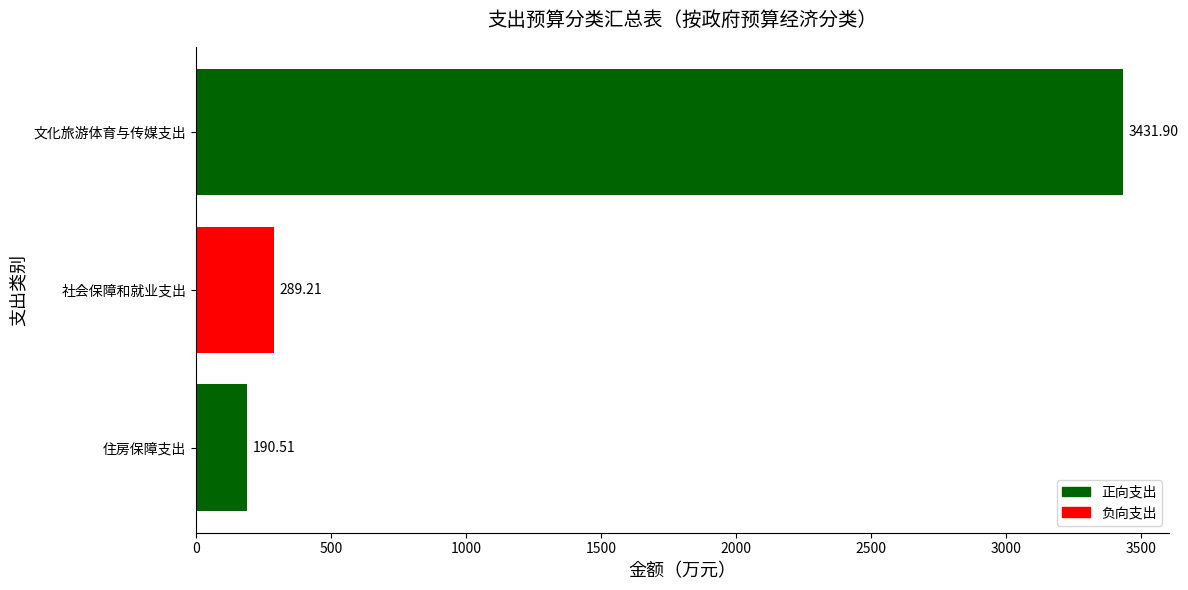

List the labels in order of value, smallest first.

住房保障支出, 社会保障和就业支出, 文化旅游体育与传媒支出